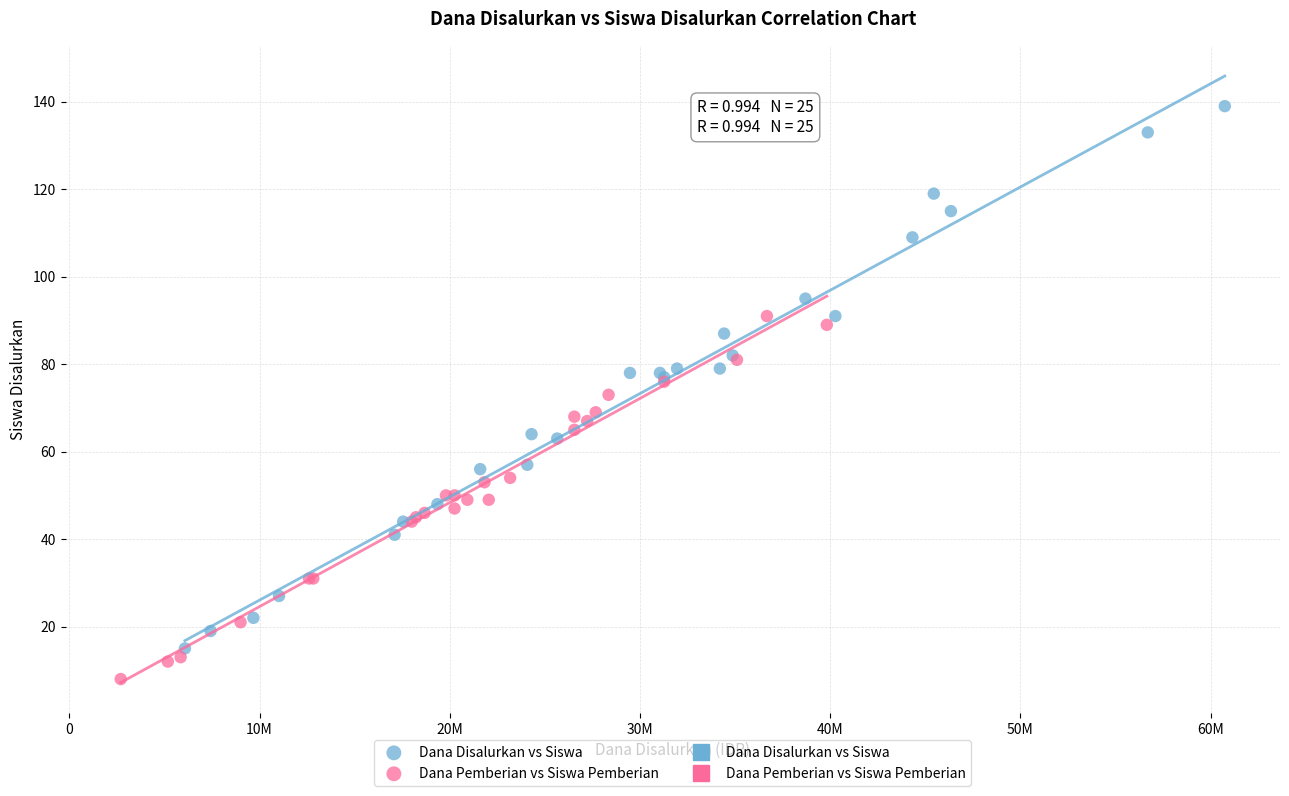

Which series has the largest Y range (max minus min)?

Dana Disalurkan vs Siswa